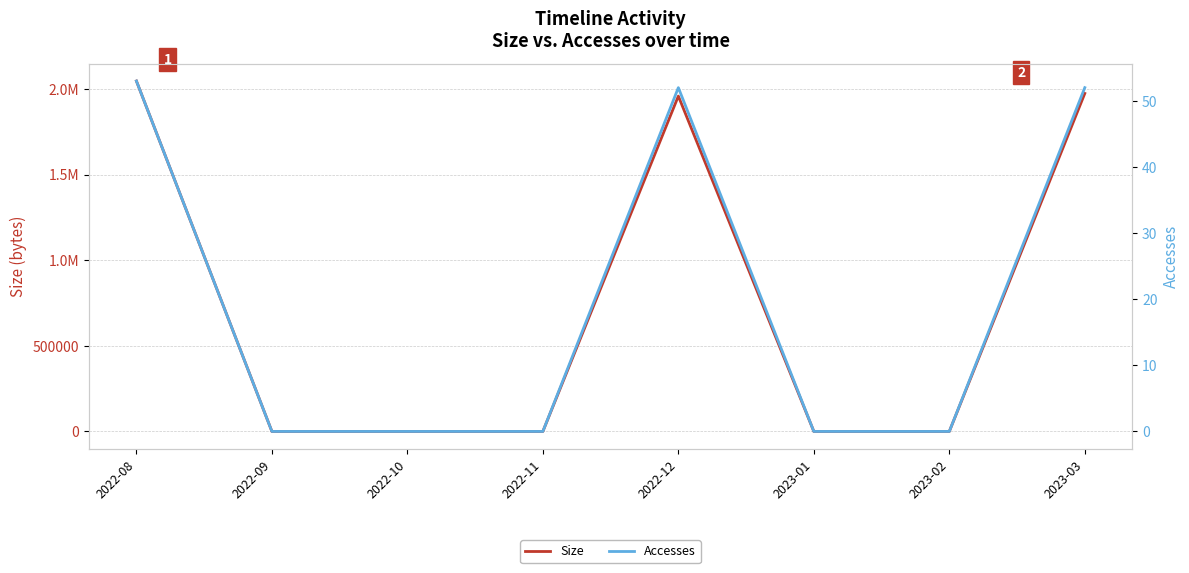

Is the value of Size at 2022-10 greater than the value of Accesses at 2022-09?

No